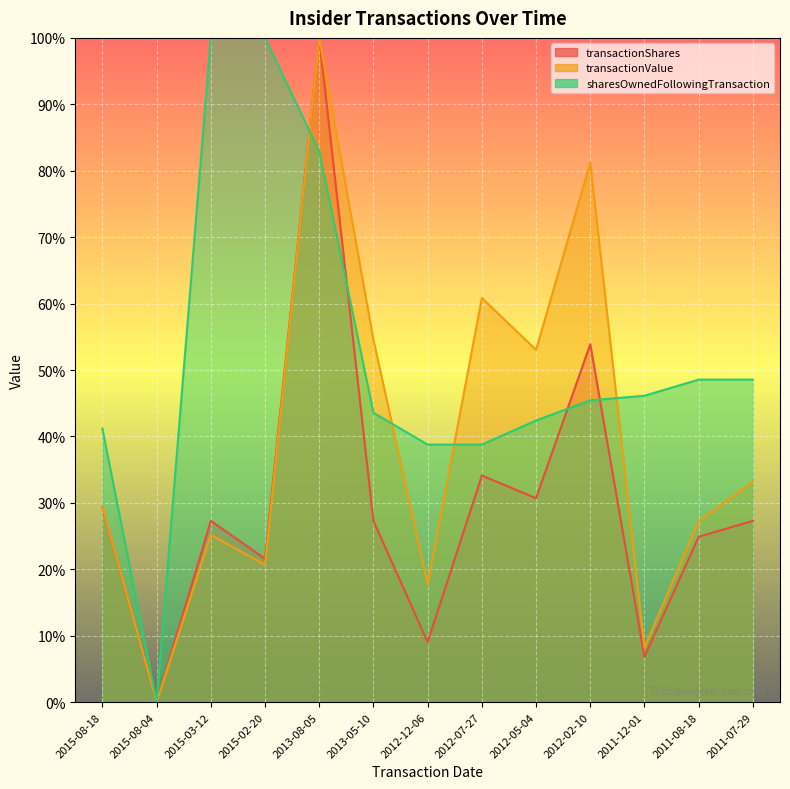

What is the average value of the transactionShares series?

30.2